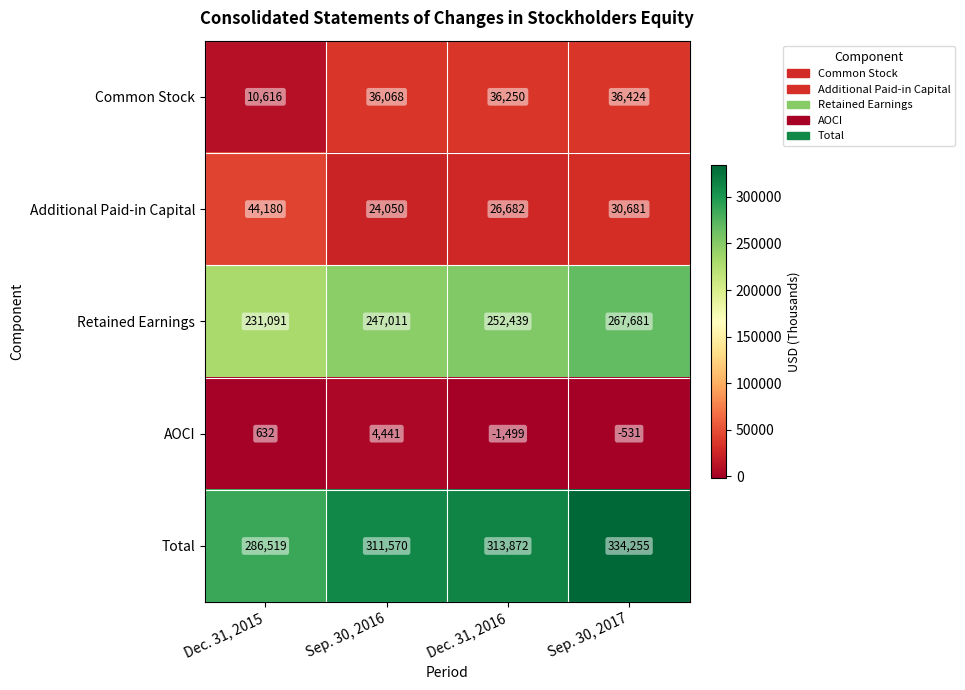

How many data points in Total are less than 313872?

2